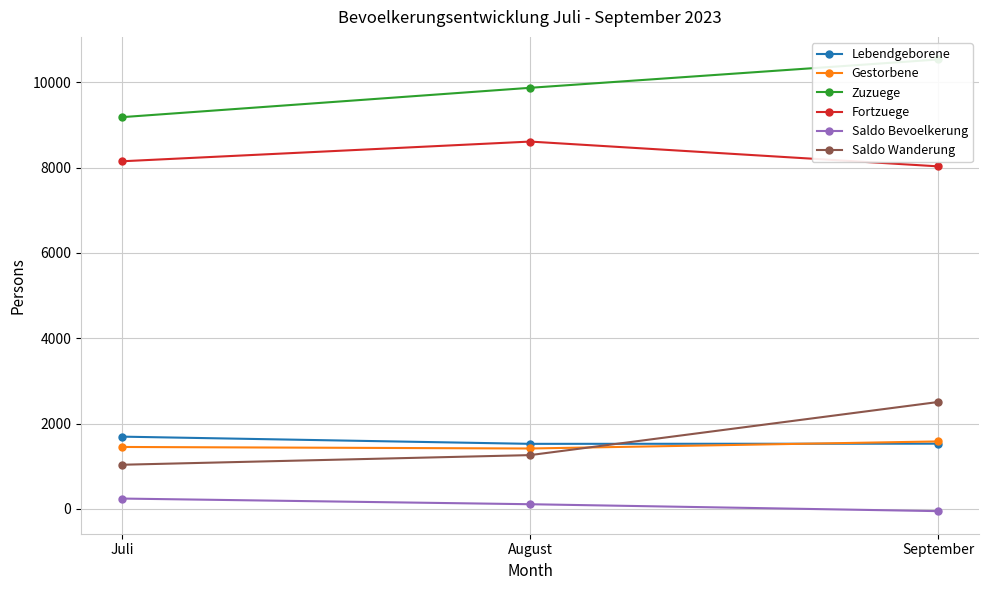

At which category is the sum across all series the highest?

September